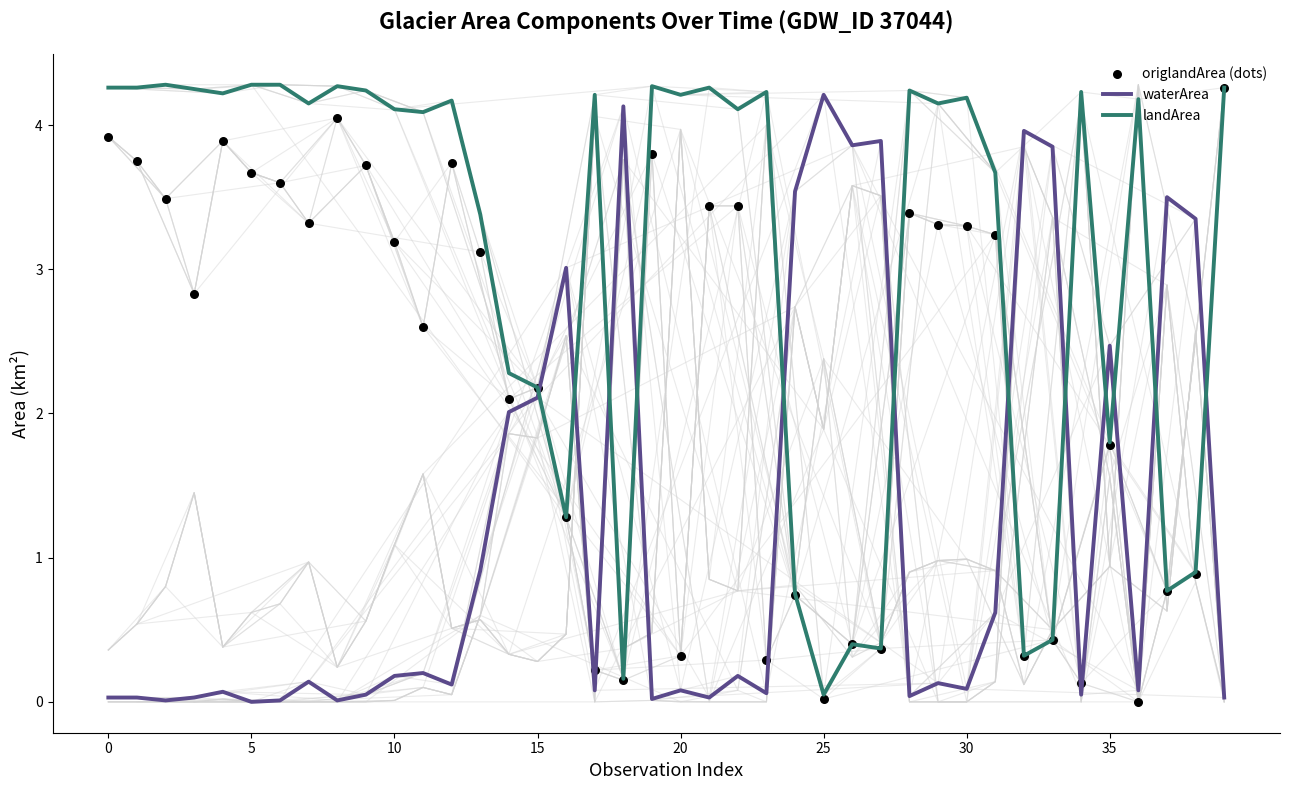

Which series reaches the minimum Y coordinate?

waterArea